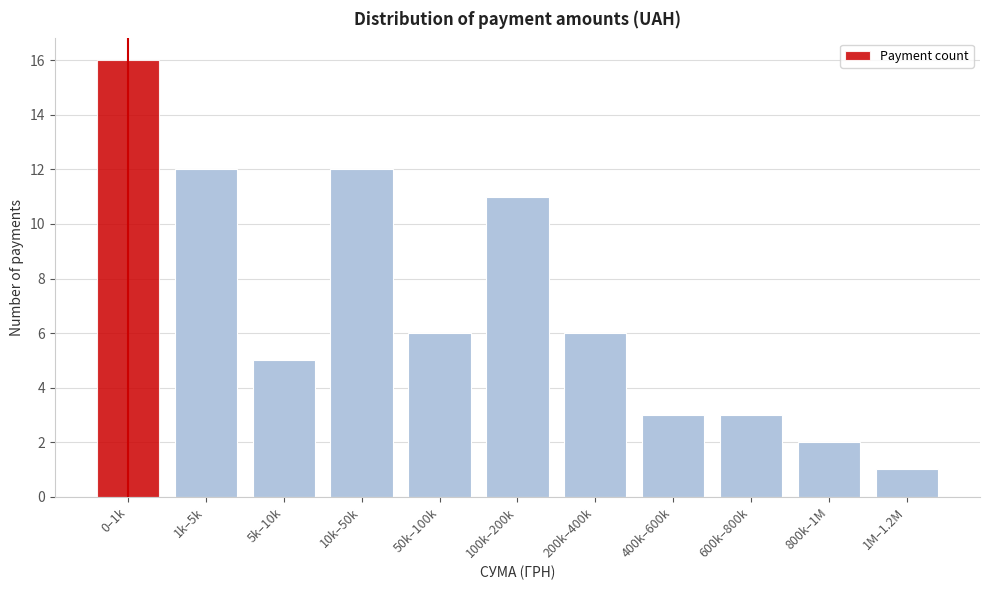

Reading left to right, transcribe all the data shown in this chart.

16	12	5	12	6	11	6	3	3	2	1